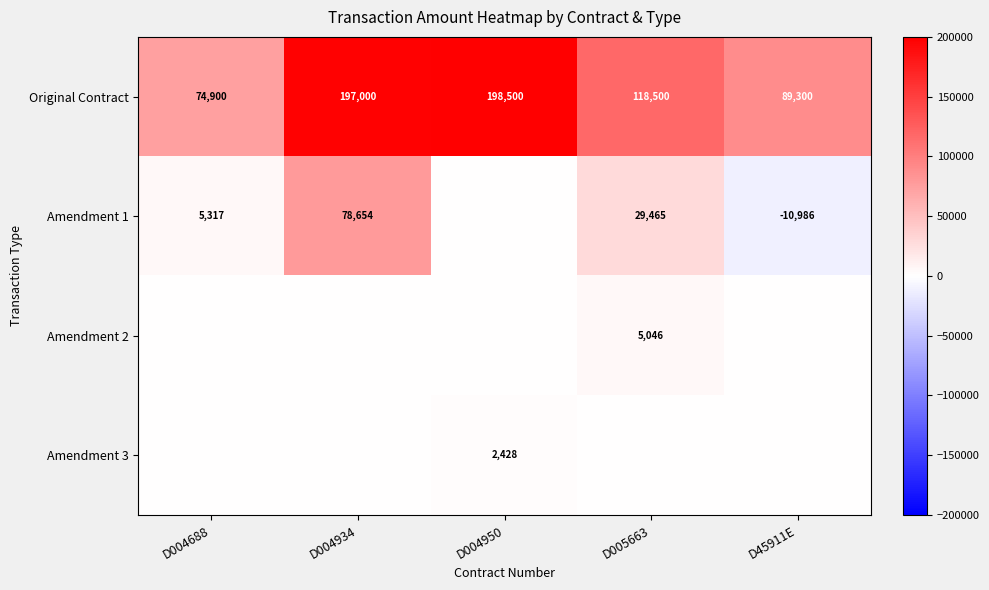

How many categories are shown in the chart?

5